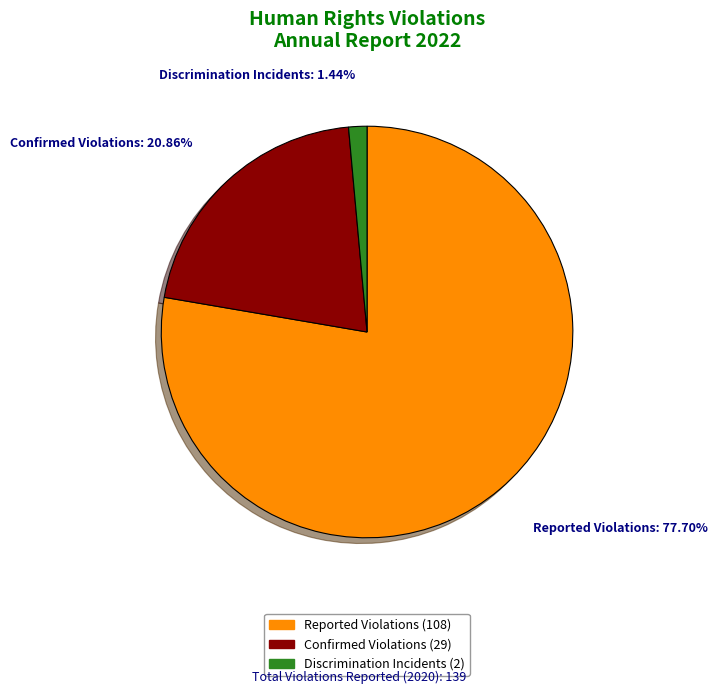

Is there any slice that represents more than half of the pie?

Yes